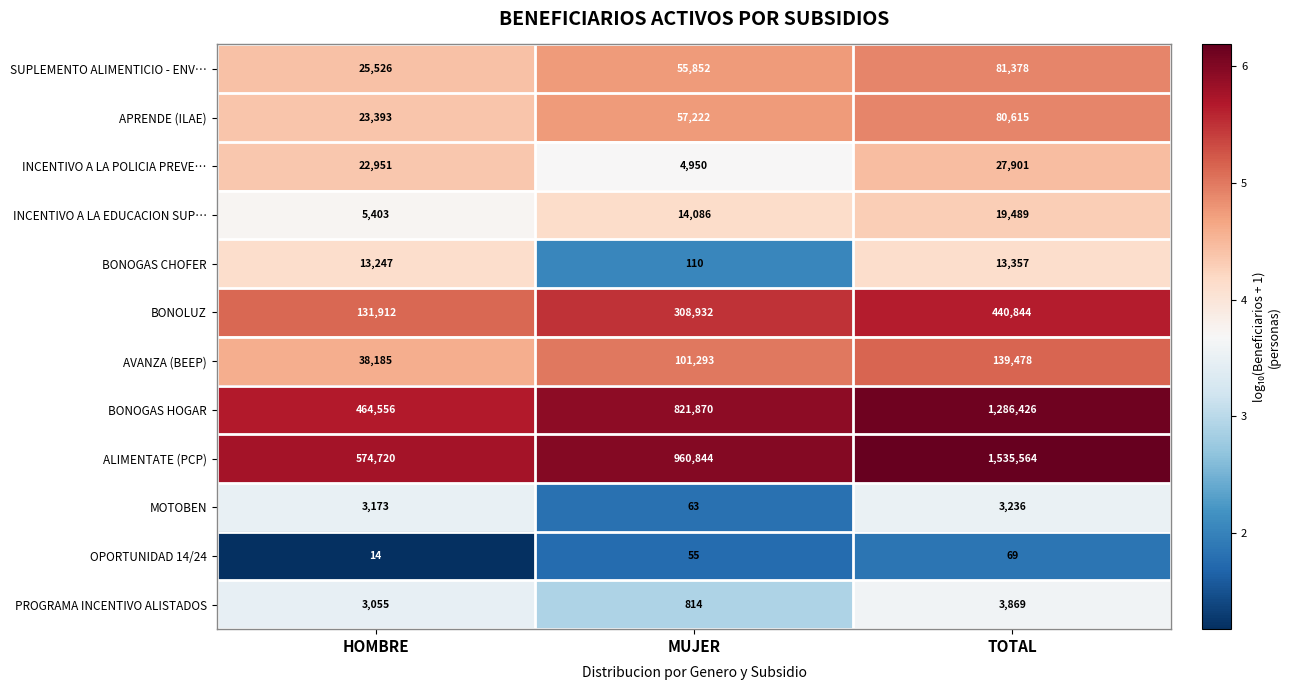

How many categories are shown in the chart?

3